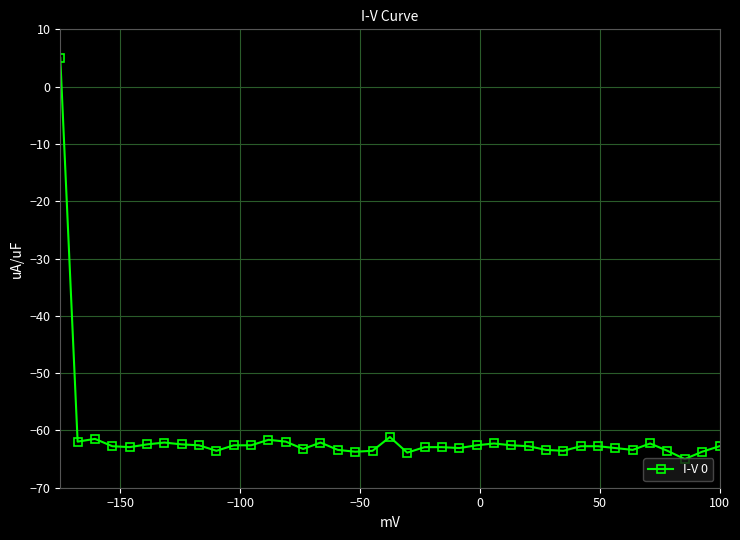

What is the average value?

-61.1